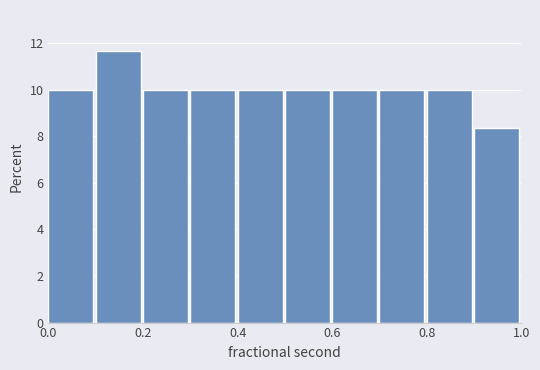

Reading left to right, transcribe this chart: for each bar, give the range it covers on the x-axis and its height. The values are not printed on the chart, so give them approximately, as read against the axis.

0.0 to 0.1: 10.0
0.1 to 0.2: 11.6
0.2 to 0.3: 10.0
0.3 to 0.4: 10.0
0.4 to 0.5: 10.0
0.5 to 0.6: 10.0
0.6 to 0.7: 10.0
0.7 to 0.8: 10.0
0.8 to 0.9: 10.0
0.9 to 1.0: 8.4